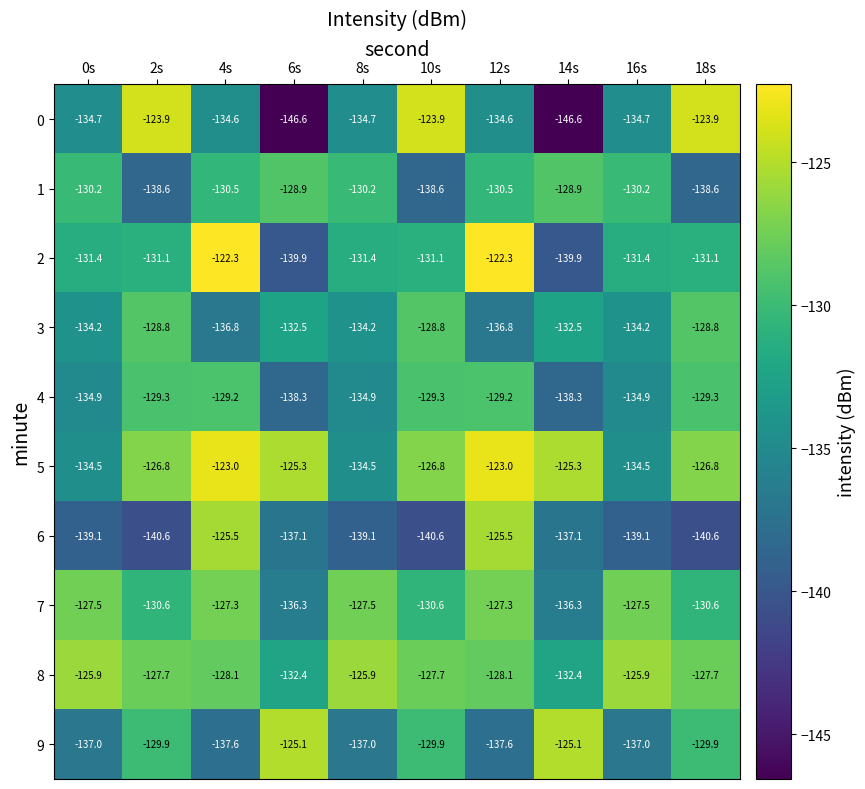

What is the difference between the highest and lowest values at 8s?

13.2